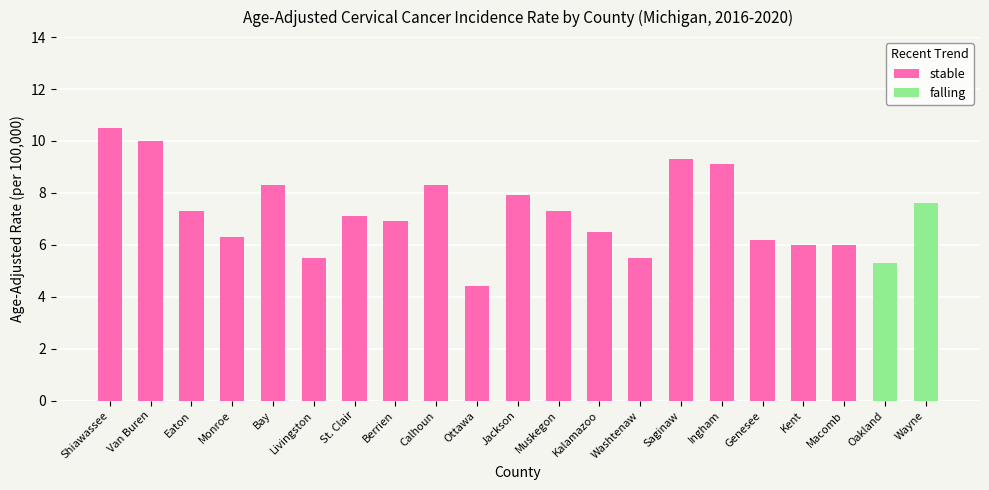

What is the minimum value for stable?

4.4